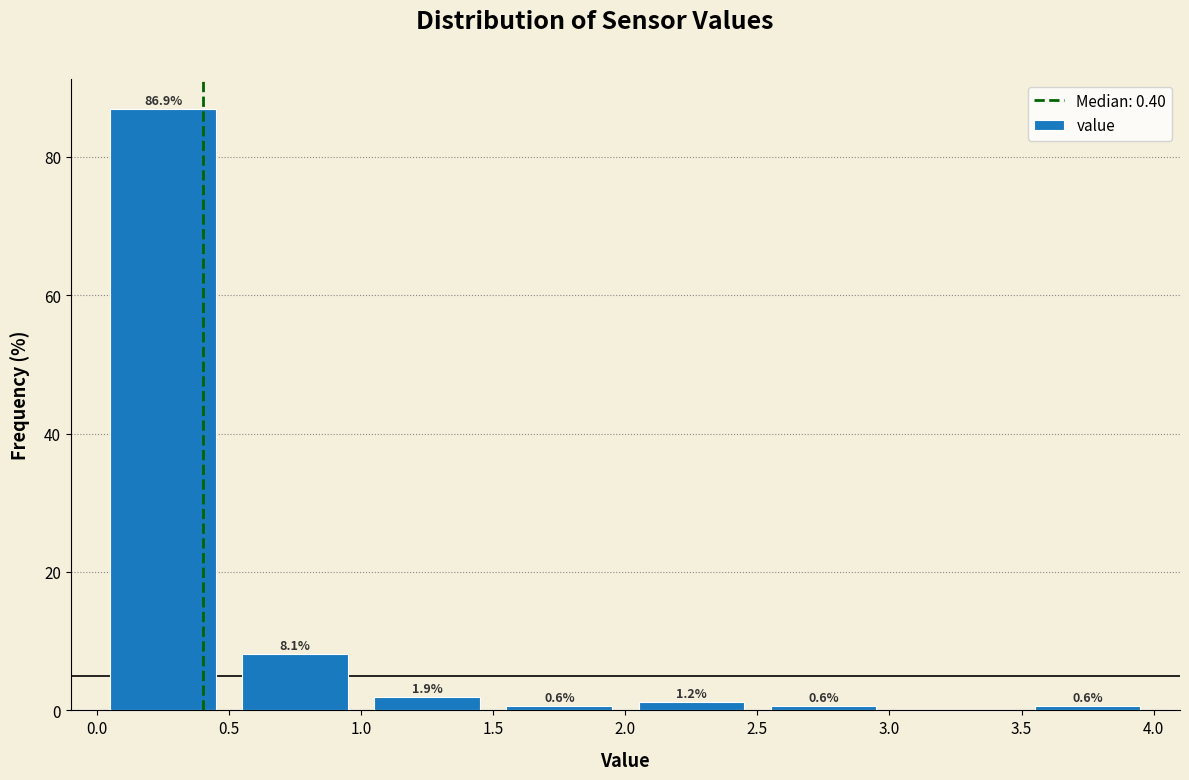

Which range on the x-axis has the tallest bar?

0.0 to 0.5